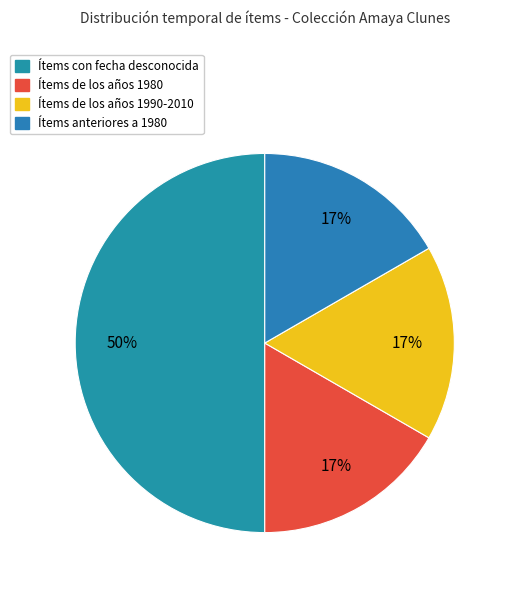

Count the number of slices in the pie.

4